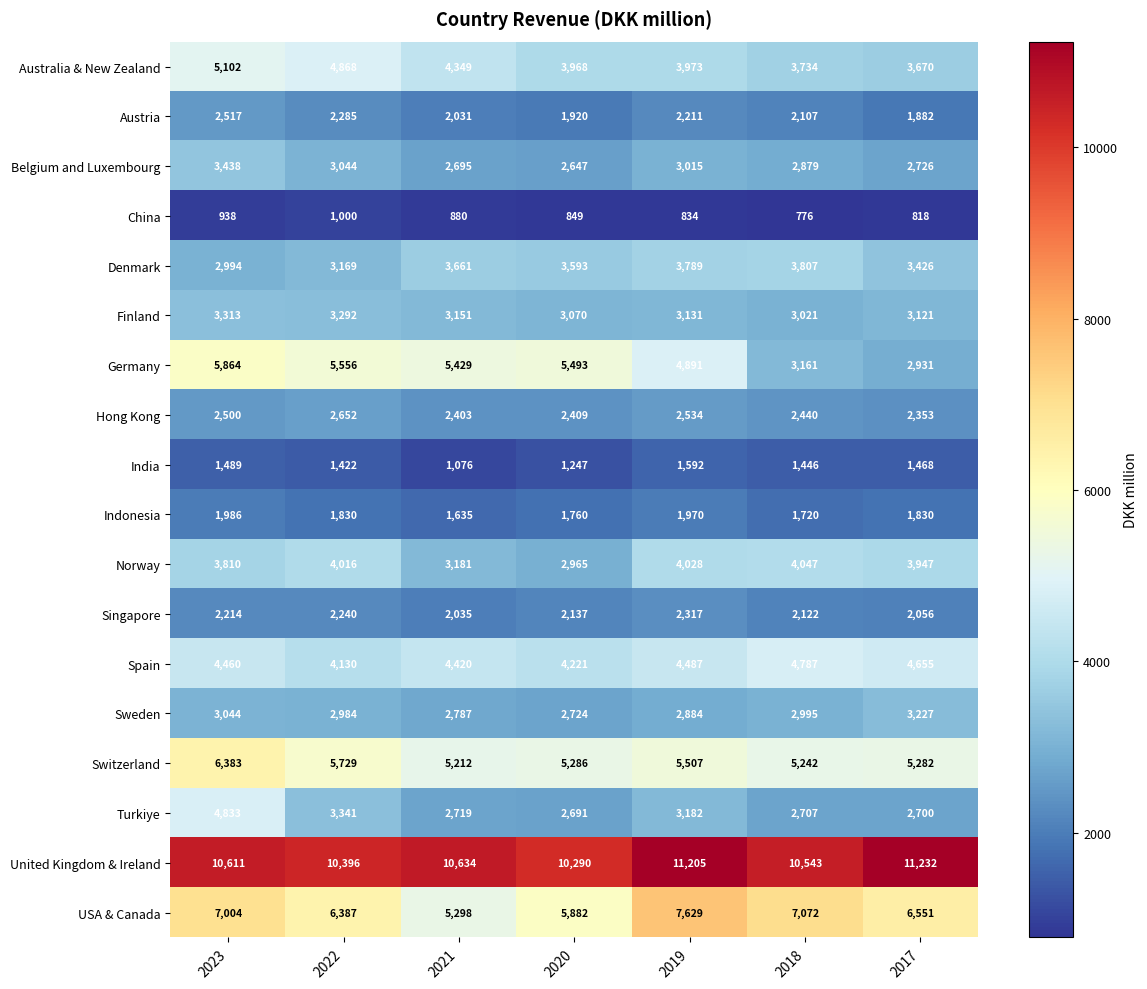

What is the difference between the Finland values at 2019 and 2017?

10